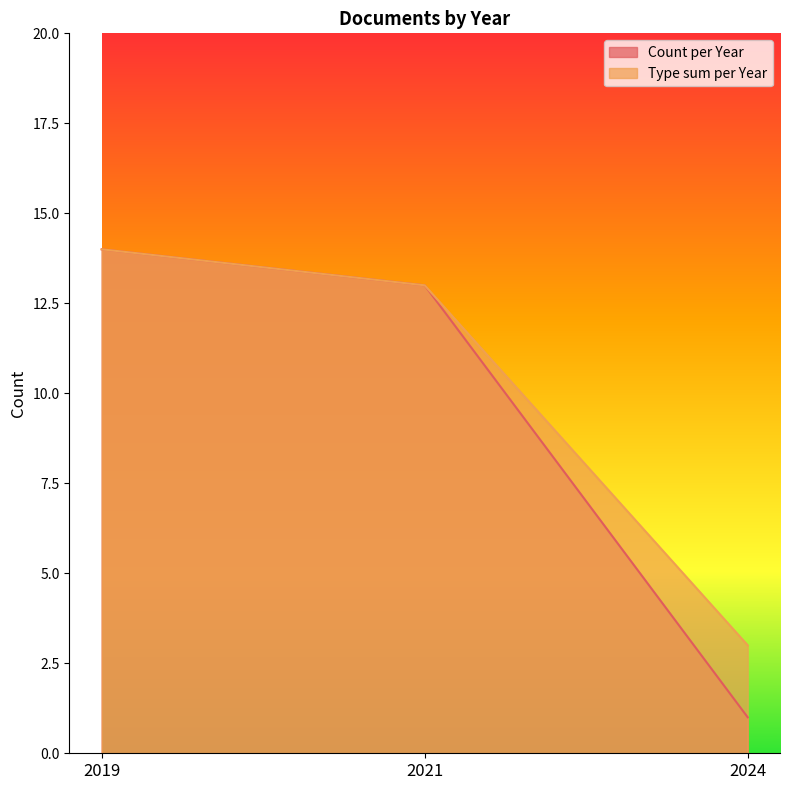

What is the total value across all series at 2019?

28